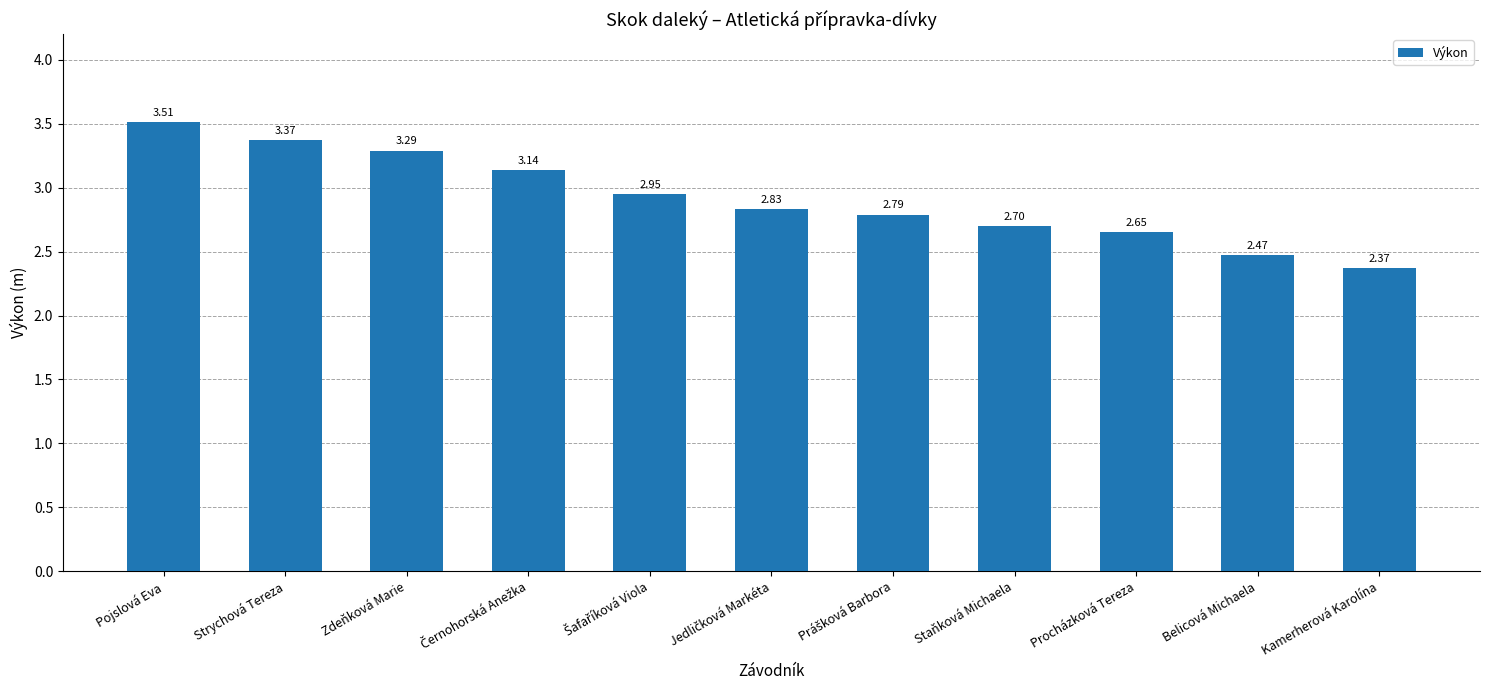

At which label is the value closest to 2?

Kamerherová Karolína